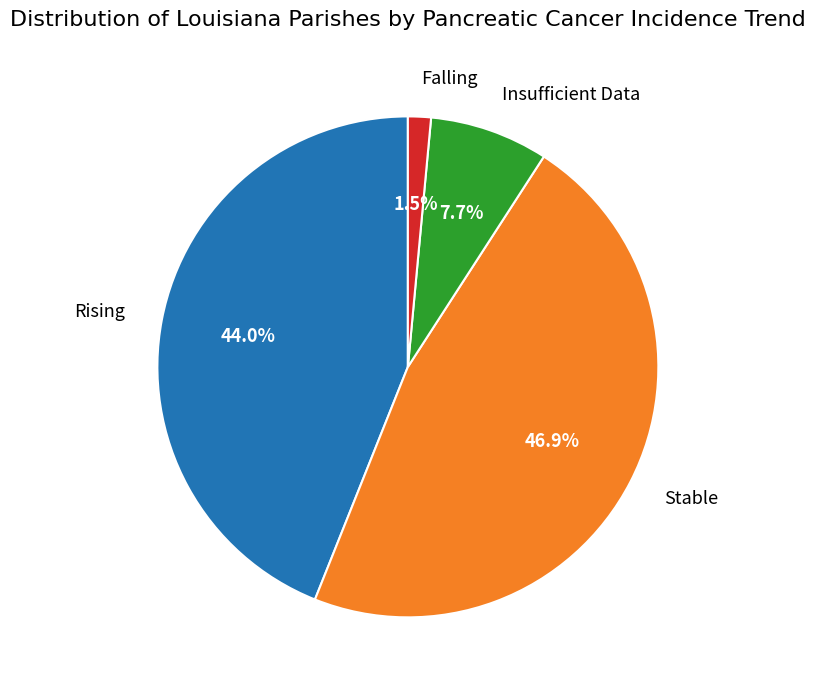

What is the largest slice in the pie chart?

Stable